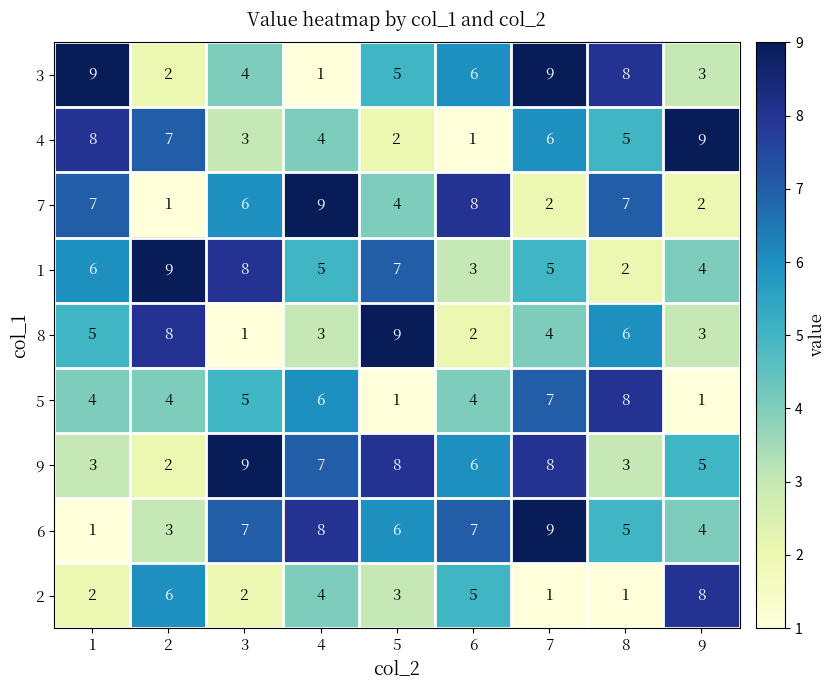

True or false: 8 has a value of 6 at 8.

True